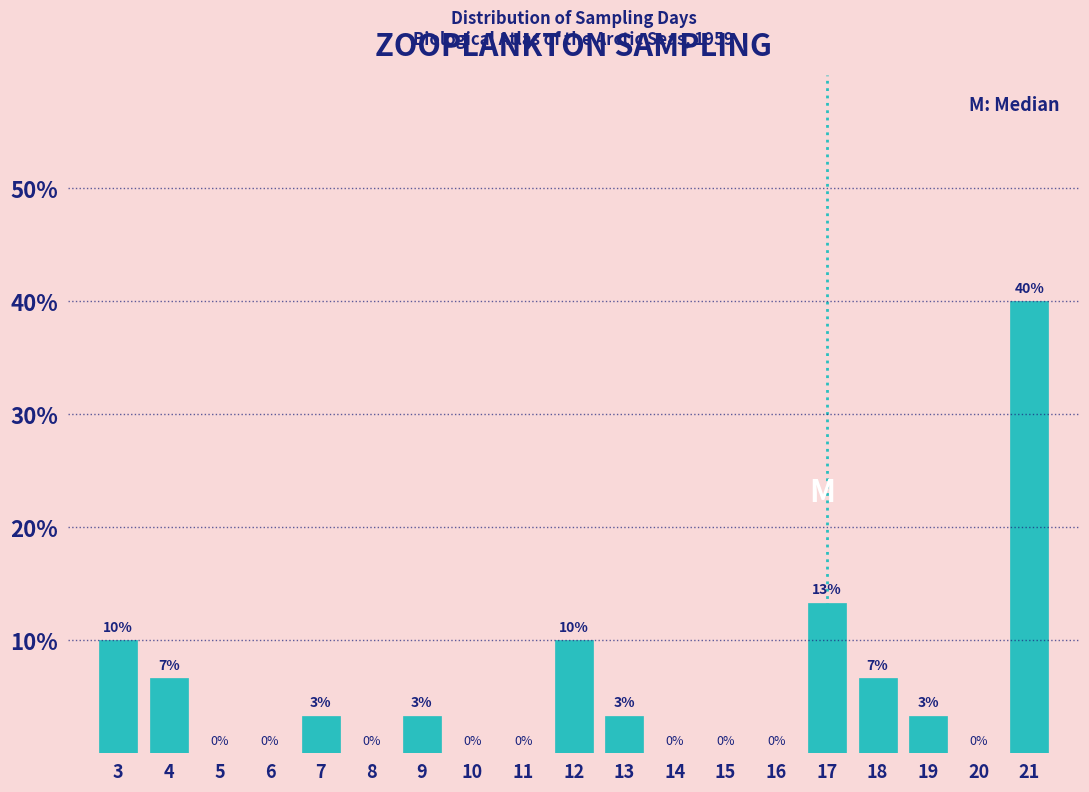

Is it true that the value at 11 is 0.0?

True